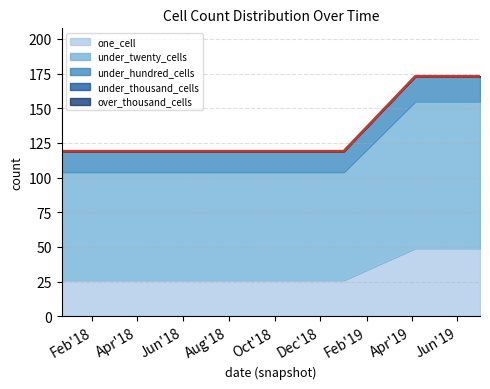

How many values in the one_cell series exceed 26?

2